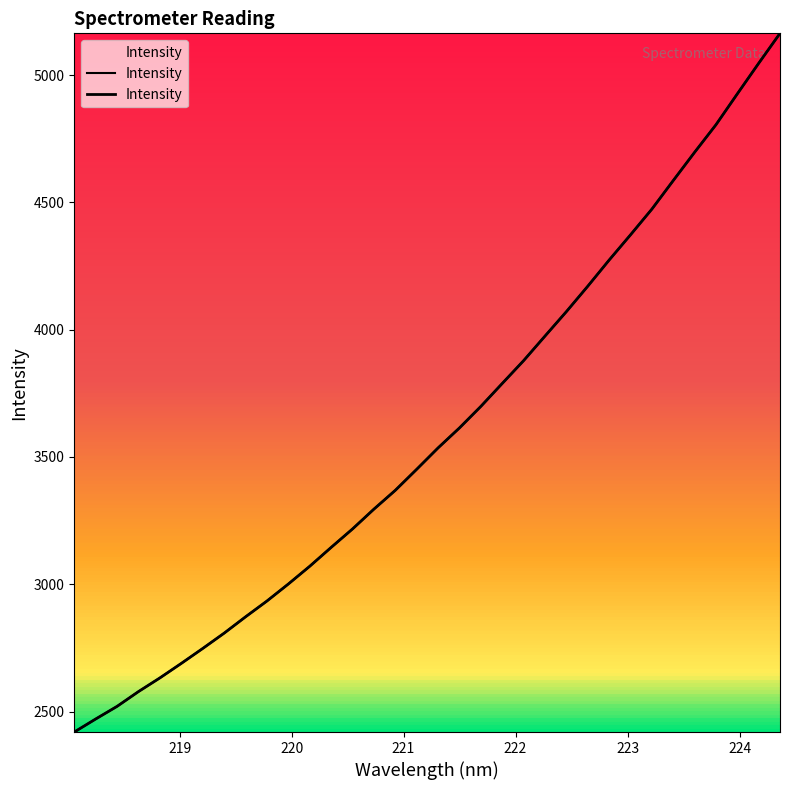

What is the value of the 19th point from the left?

3614.0